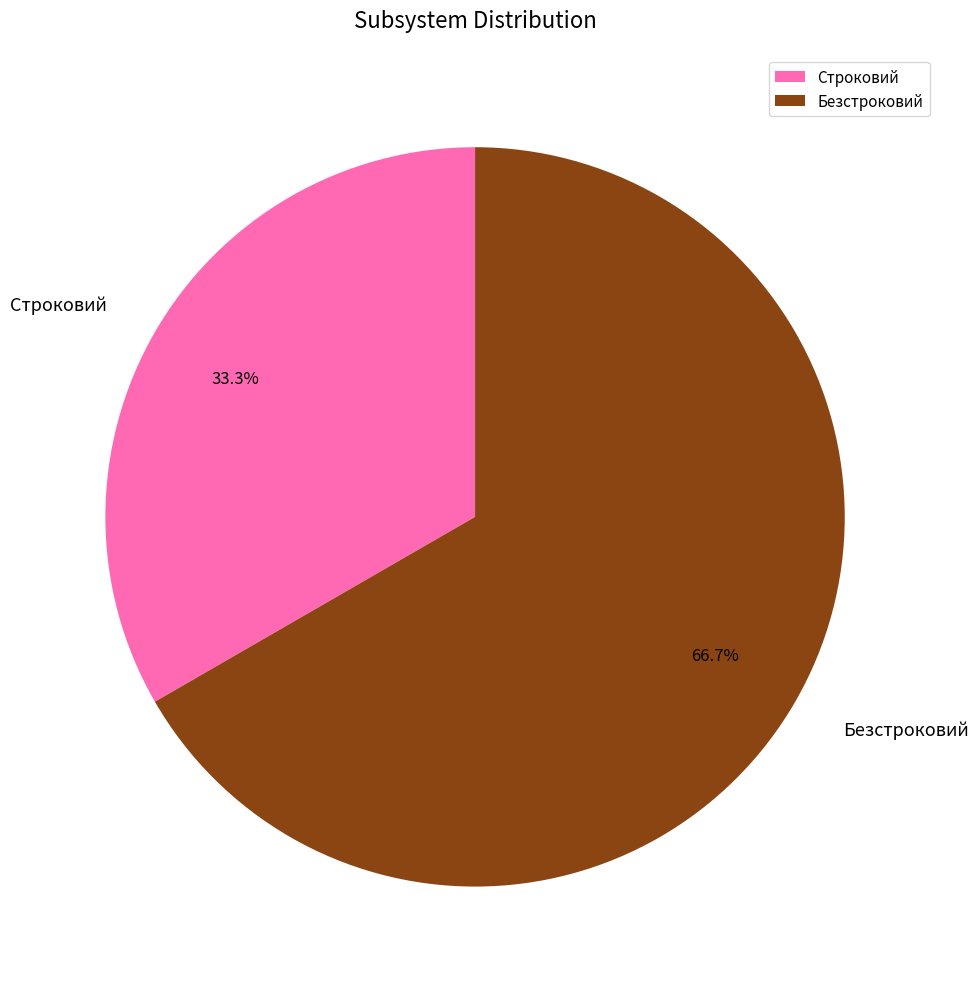

Count the number of slices in the pie.

2